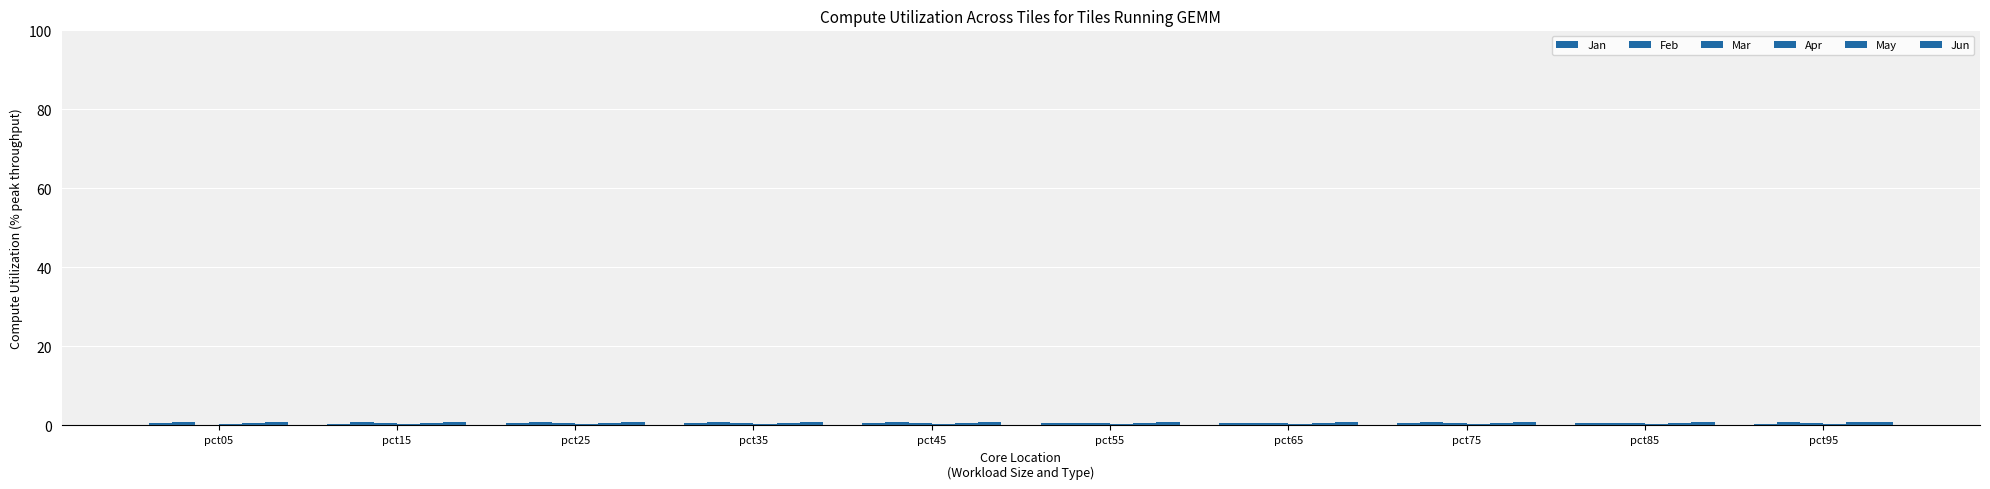

How many groups of bars are there?

10